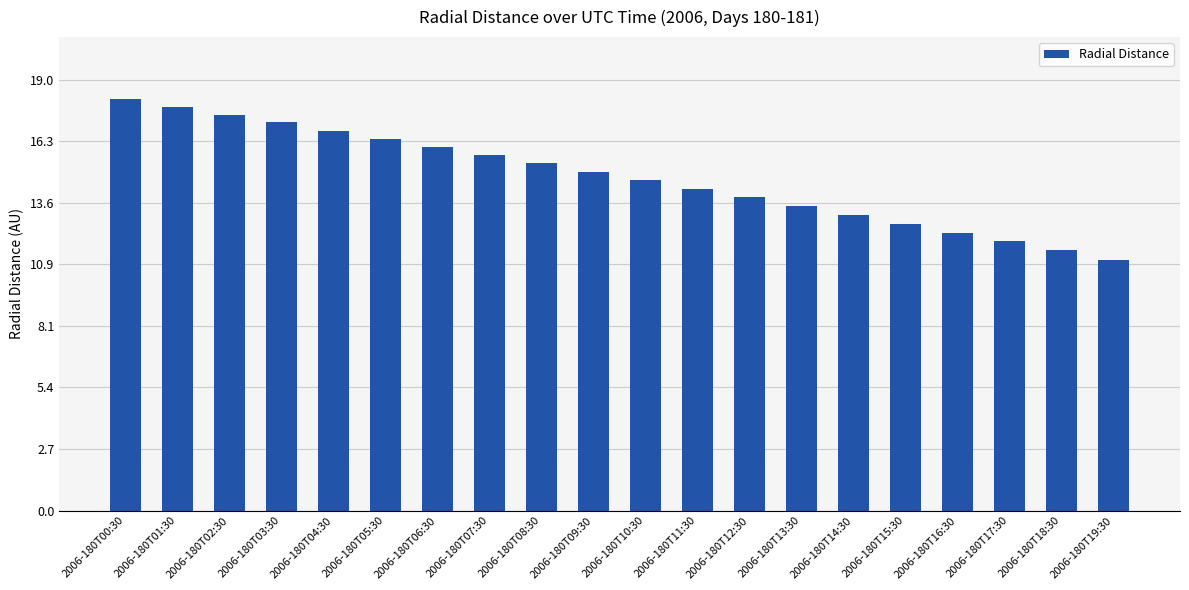

What is the label of the 16th bar from the right?

2006-180T04:30